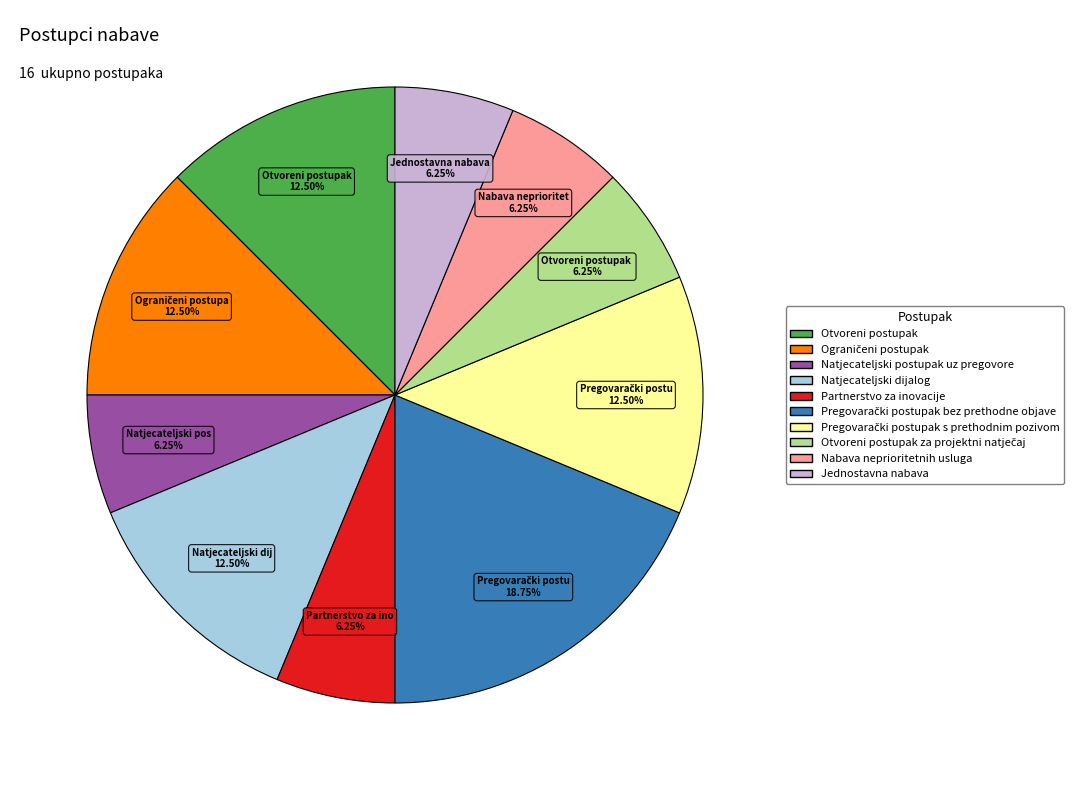

To the nearest percent, what is the average slice percentage?

10%